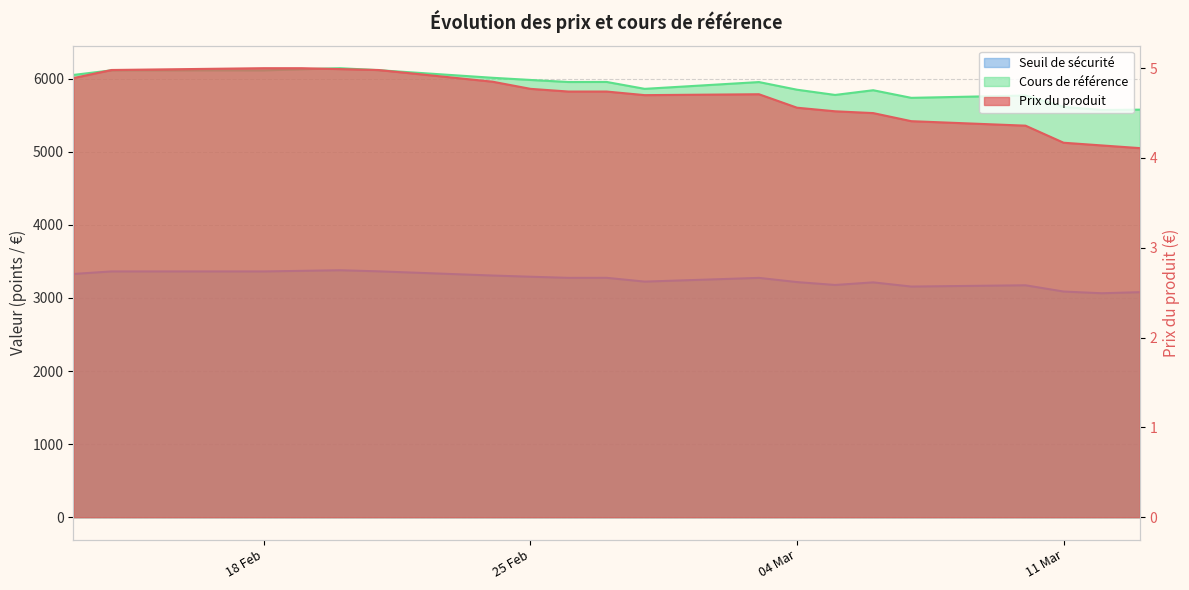

True or false: Prix du produit and Cours de référence cross at least once.

False